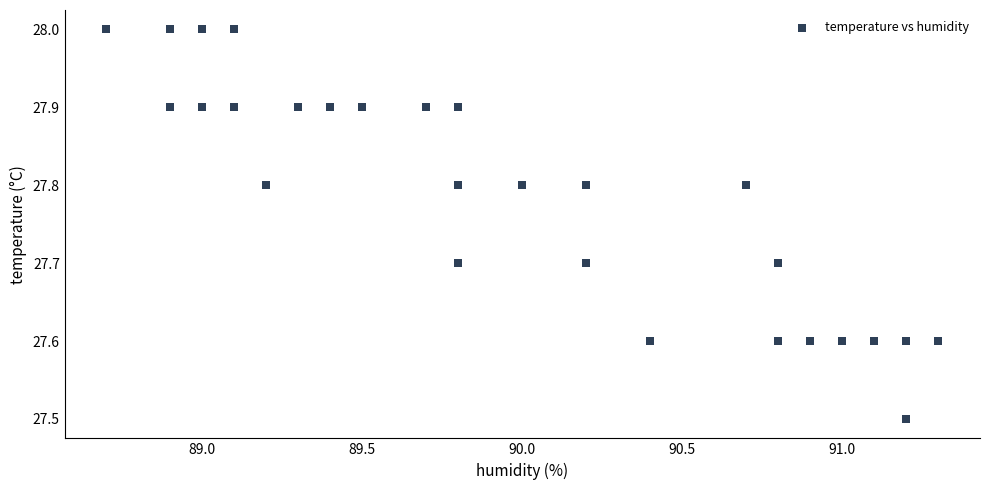

What Y value in the scatter plot is closest to 27?

27.5